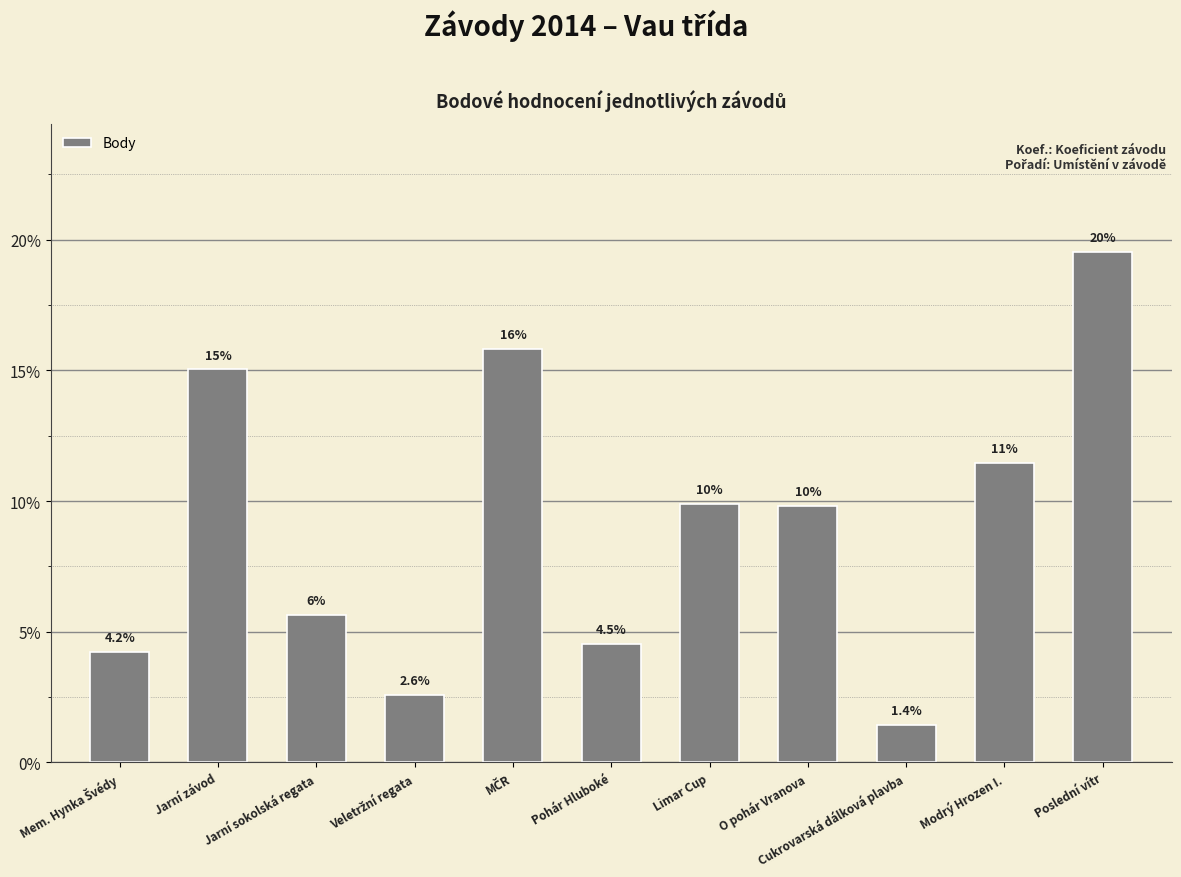

What is the value of the 6th bar from the left?

4.5